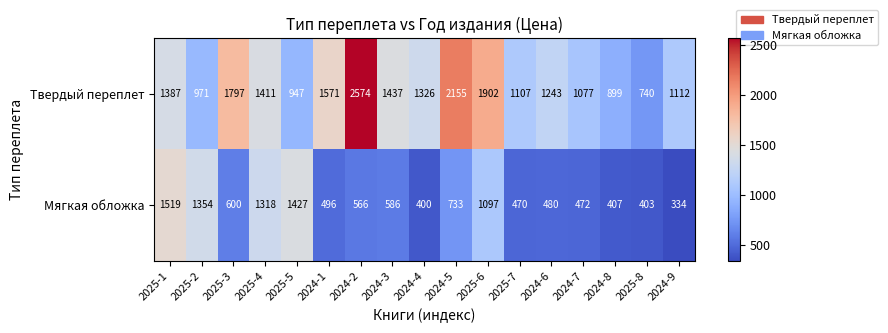

What is the spread (max minus min) of values at 2025-1?

132